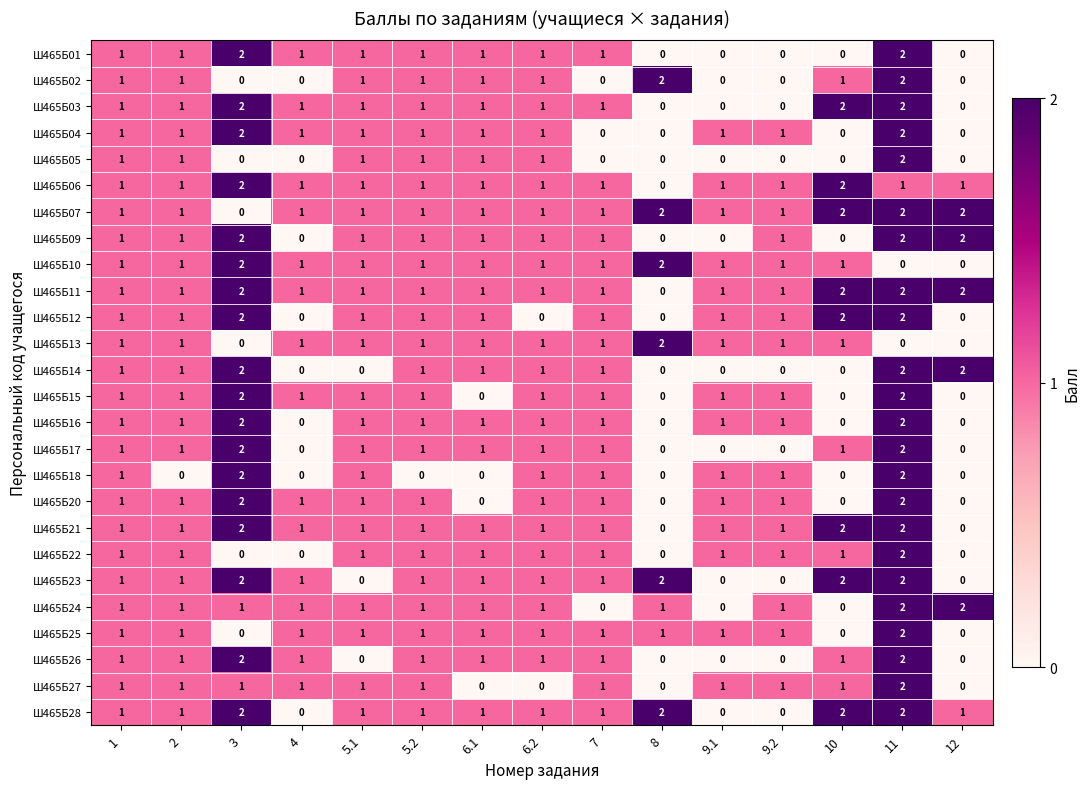

At which category is the sum across all series the highest?

11